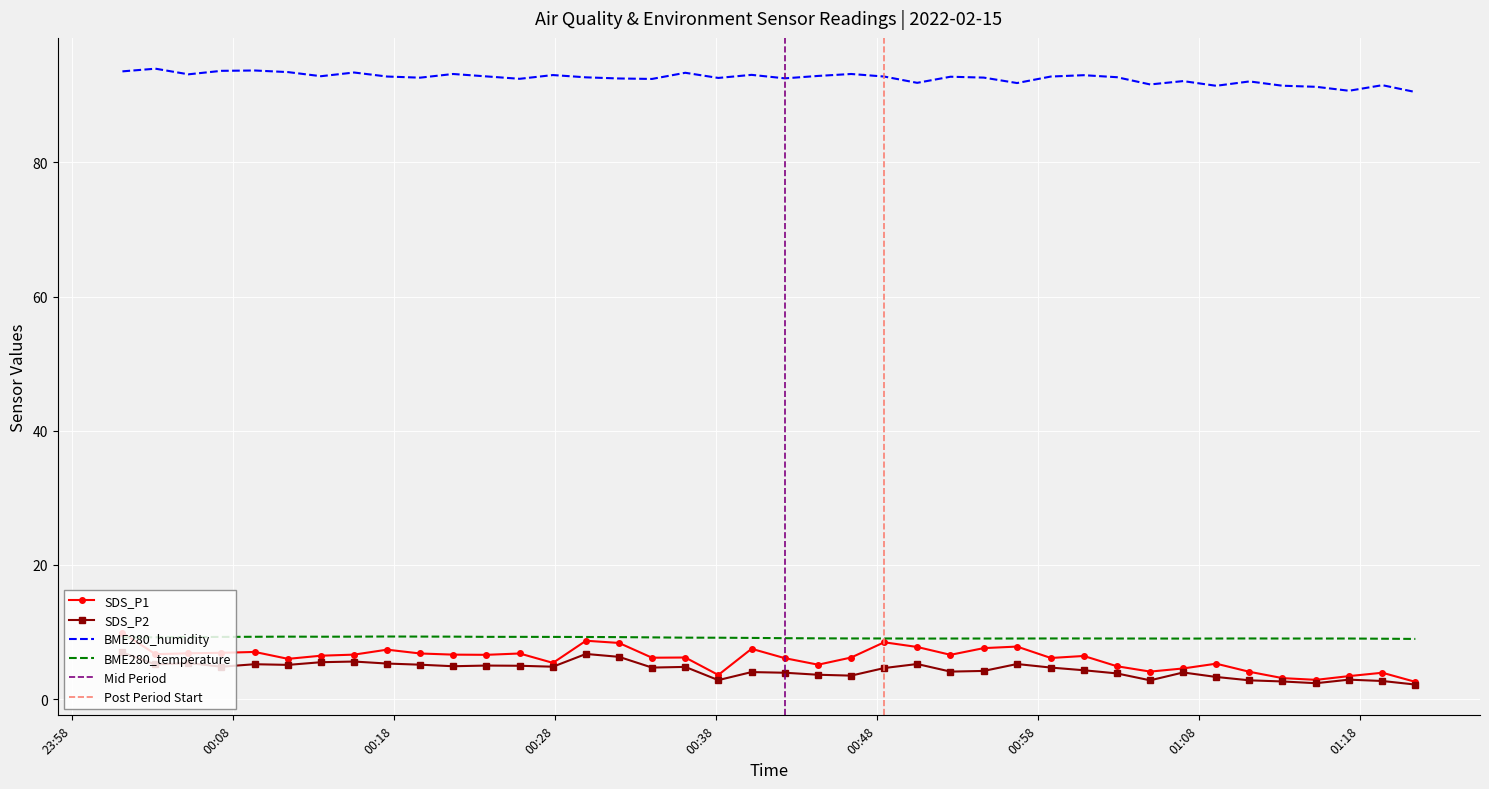

What is the total value across all series at 2022/02/15 00:19:38?

113.9